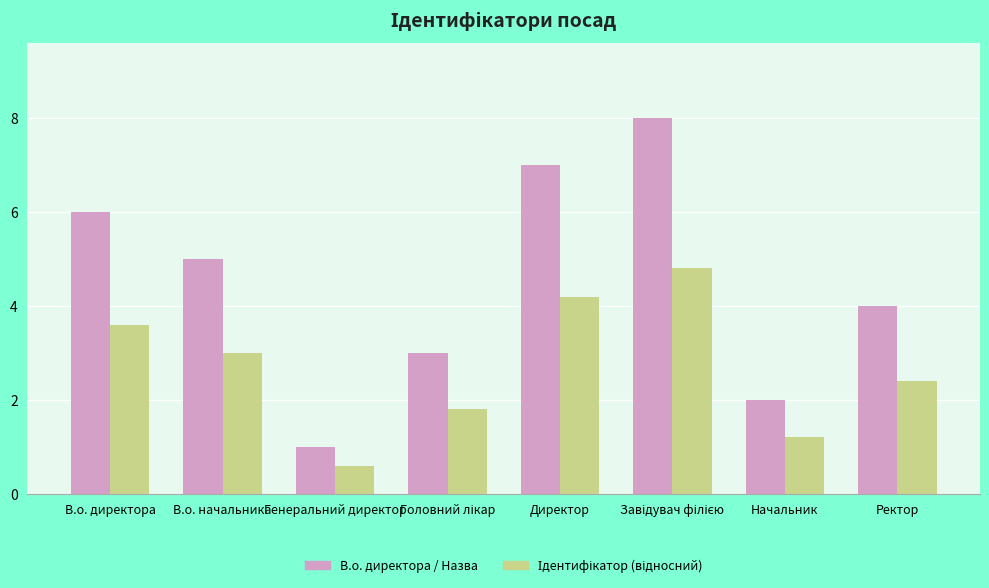

Which series has the largest range (max minus min)?

В.о. директора / Назва